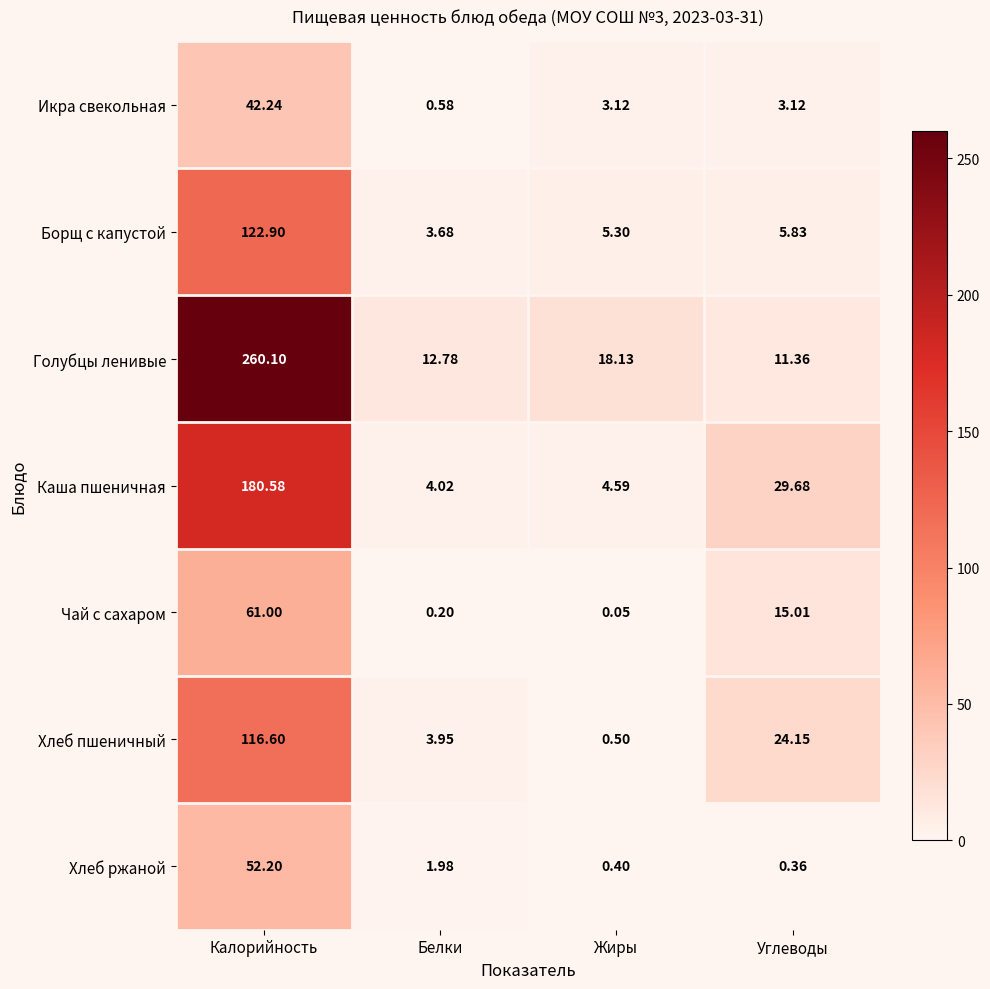

Rank the series by their maximum value, from lowest to highest.

Икра свекольная, Хлеб ржаной, Чай с сахаром, Хлеб пшеничный, Борщ с капустой, Каша пшеничная, Голубцы ленивые